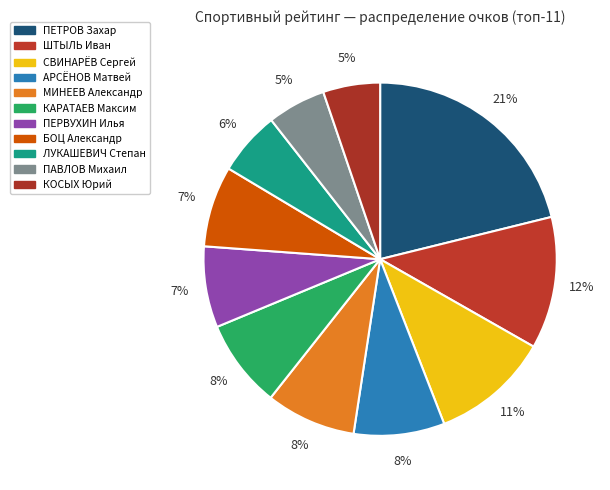

What is the smallest slice in the pie chart?

КОСЫХ Юрий